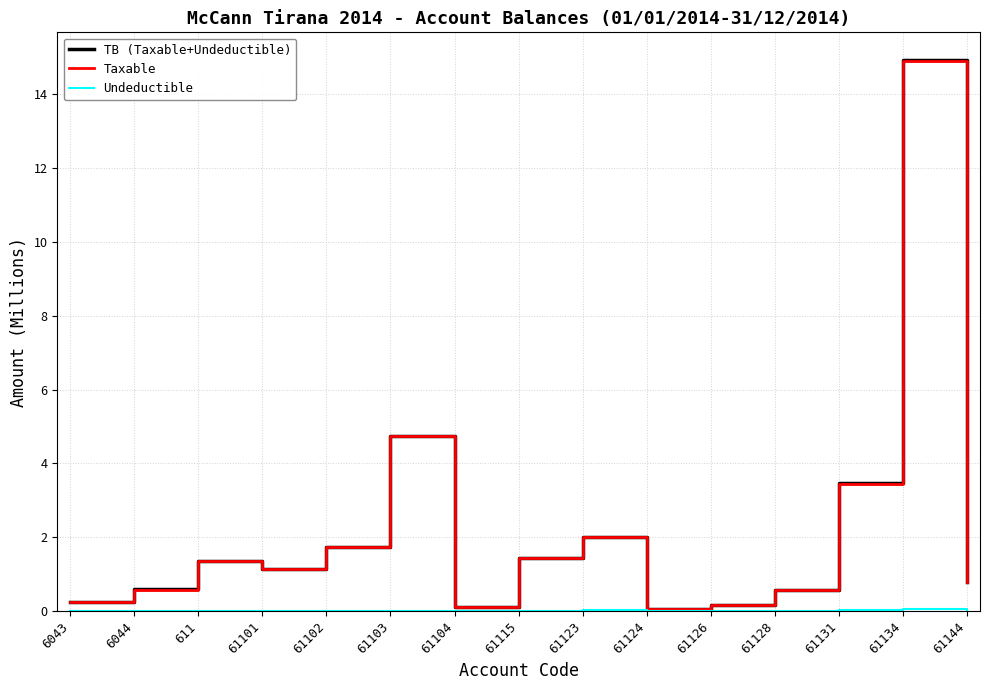

What is the maximum value shown in the chart?

14.9